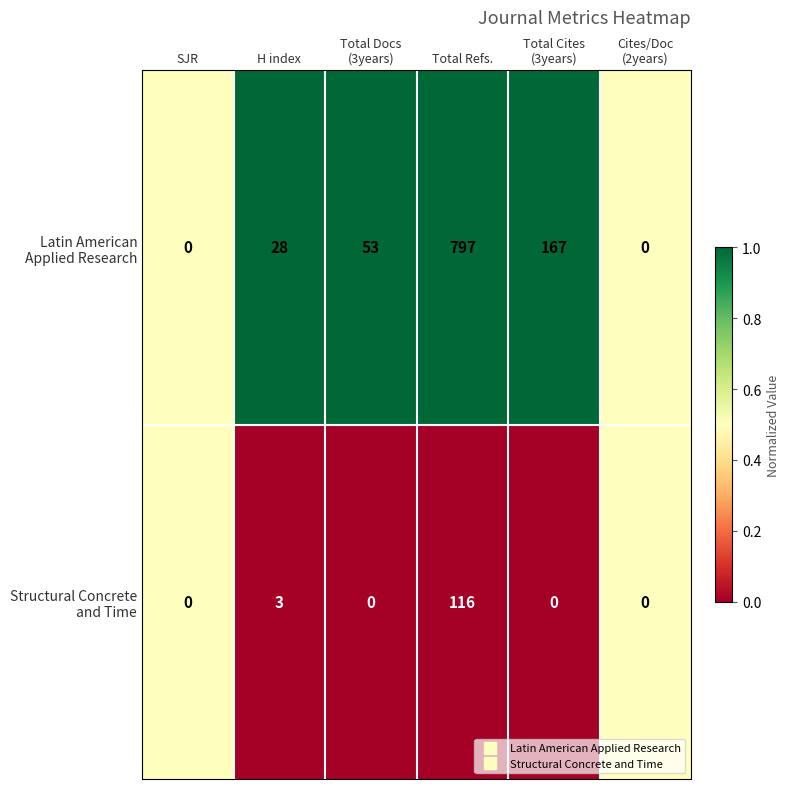

At which category is the sum across all series the highest?

Total Refs.